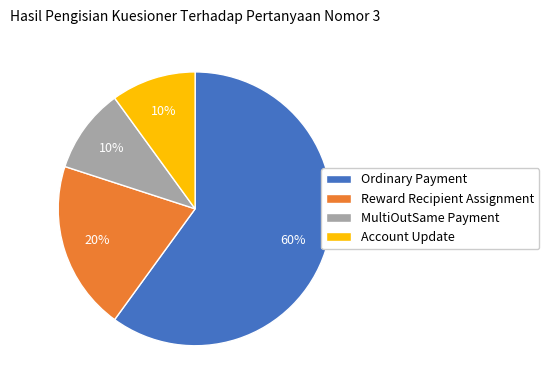

To the nearest percent, what is the average slice percentage?

25%